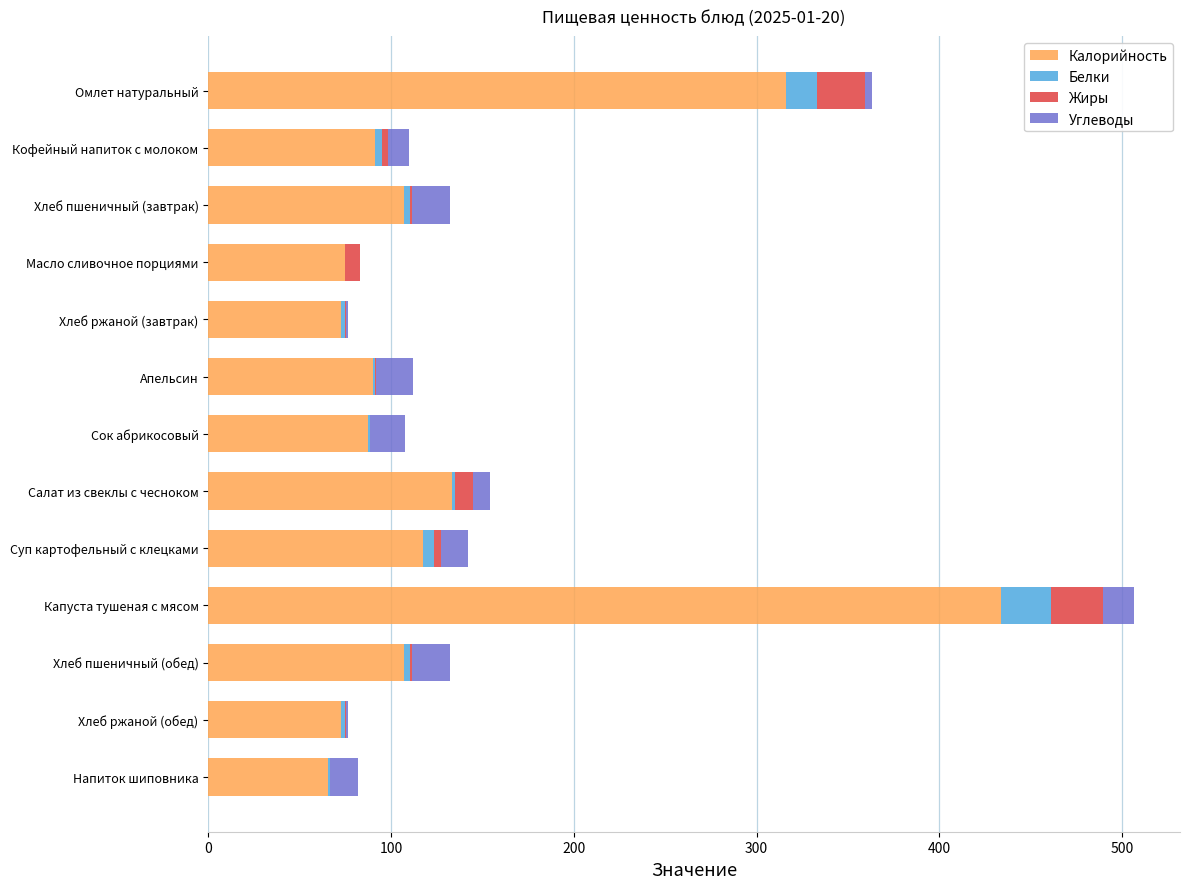

What are all the series names shown in the legend?

Калорийность, Белки, Жиры, Углеводы